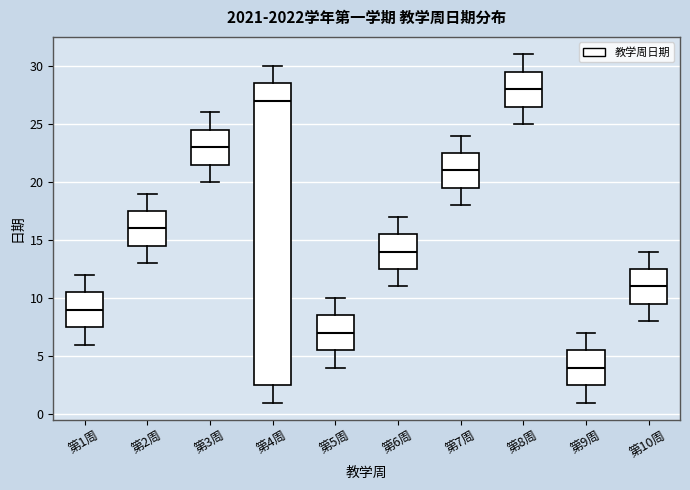

Where does the lower whisker of the box for 第9周 end on the y-axis? The values are not printed on the chart, so give them approximately, as read against the axis.

1.0